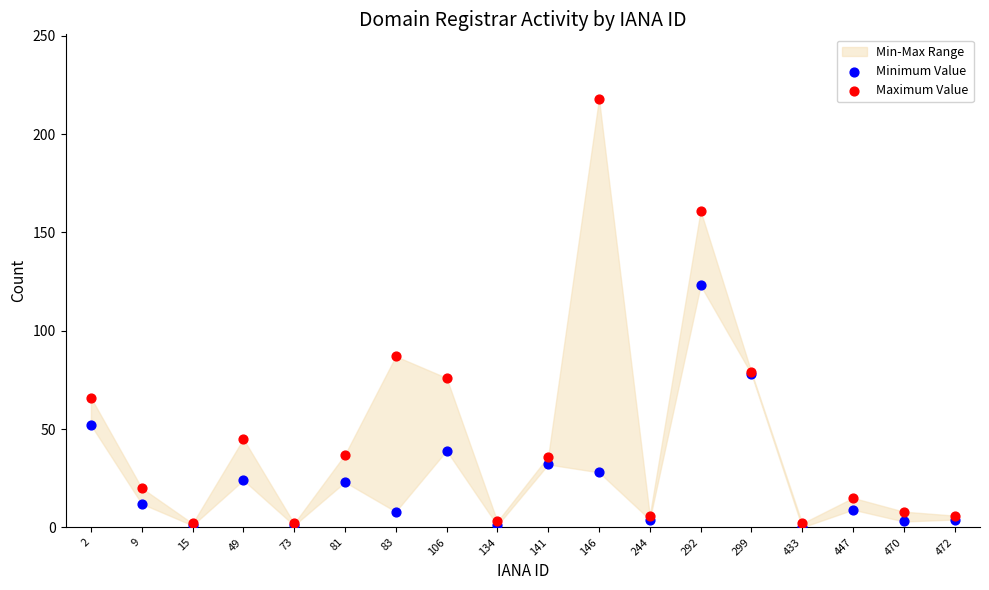

In the Minimum Value series, what Y value is closest to 61?

52